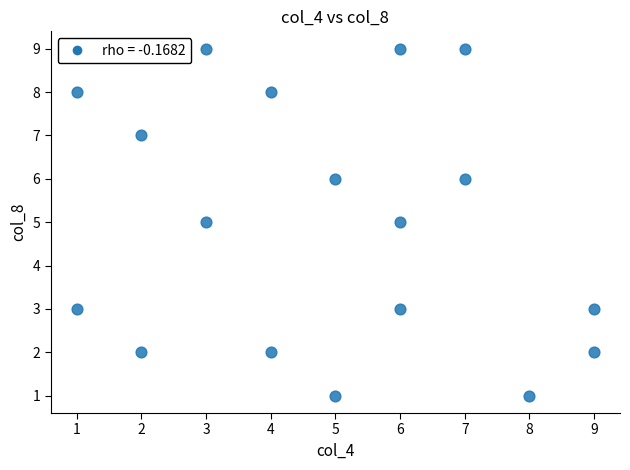

What is the range of Y values (max minus min)?

8